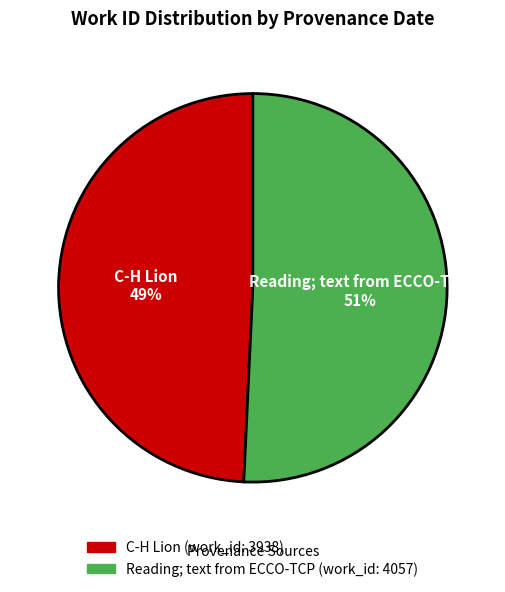

To the nearest percent, what is the average slice percentage?

50%